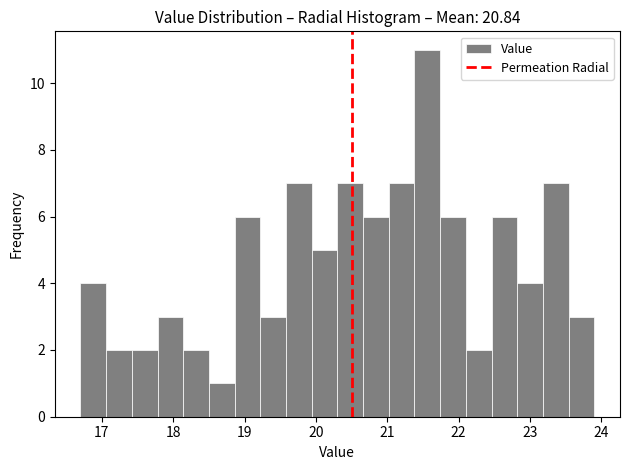

Read against the x-axis, roughly where is the centre of the tallest bar?

21.6